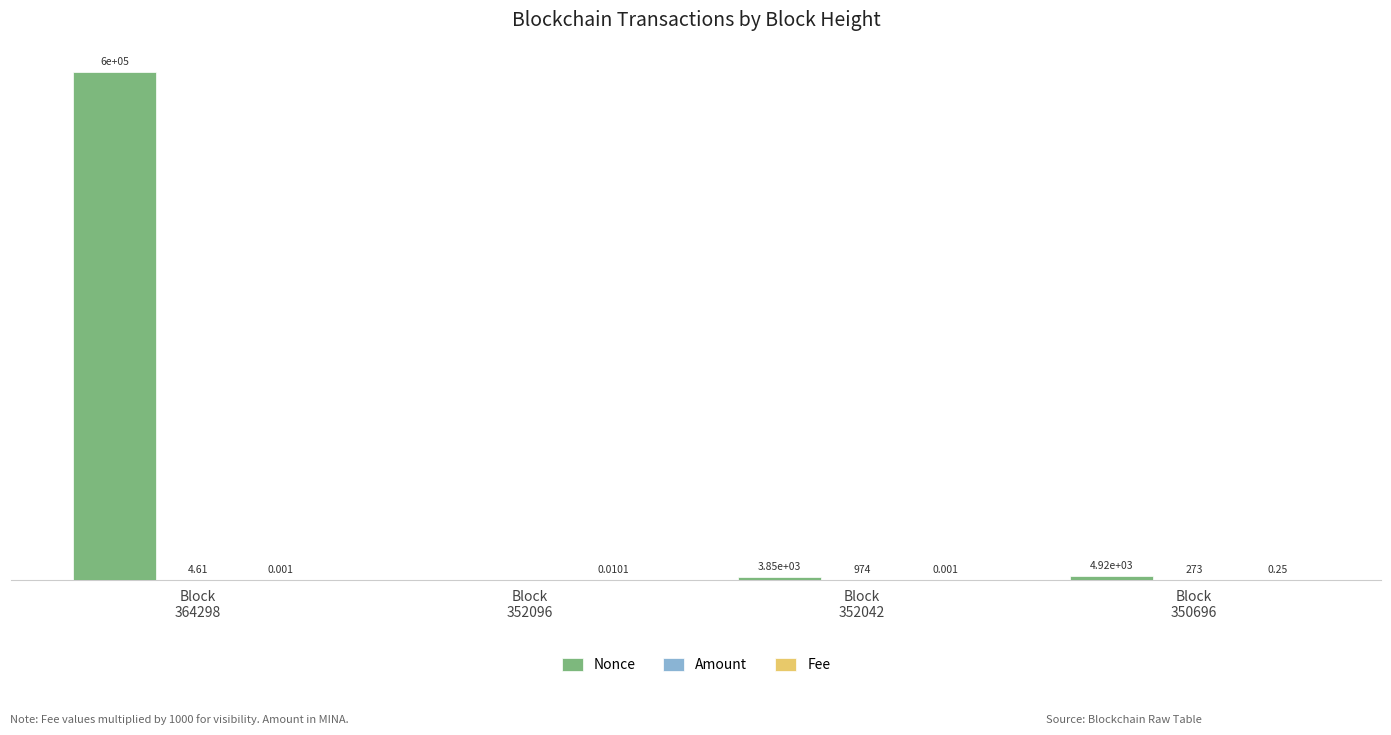

Which series has the largest total across all categories?

Nonce